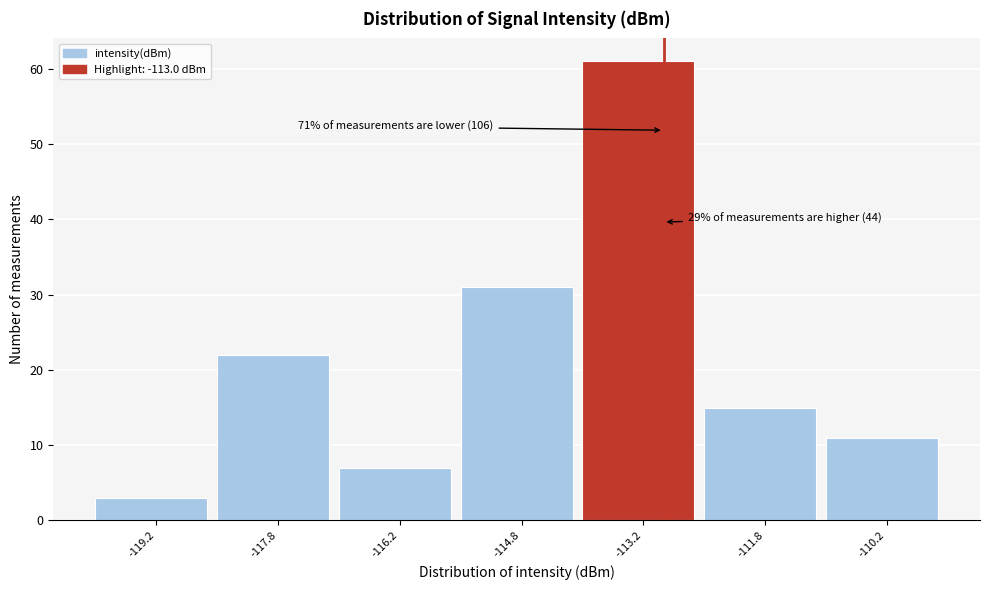

Which range on the x-axis has the tallest bar?

-114.0 to -112.5